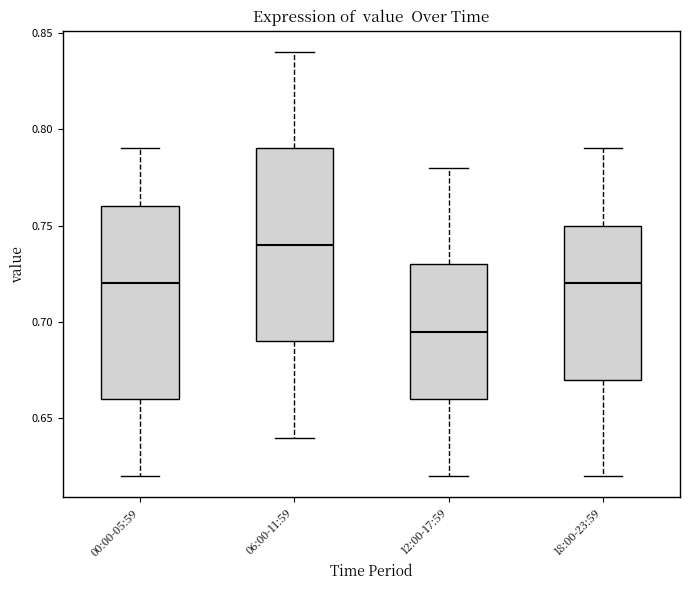

Where is the upper edge of the box for 12:00-17:59 on the y-axis? The values are not printed on the chart, so give them approximately, as read against the axis.

0.730